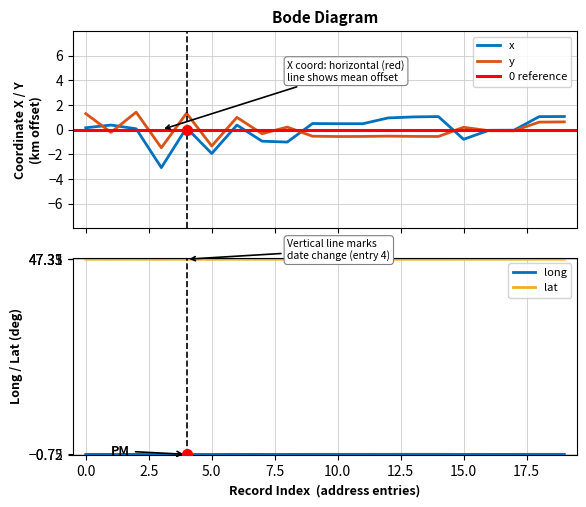

Is it true that lat equals 47.3 at 0.0?

True